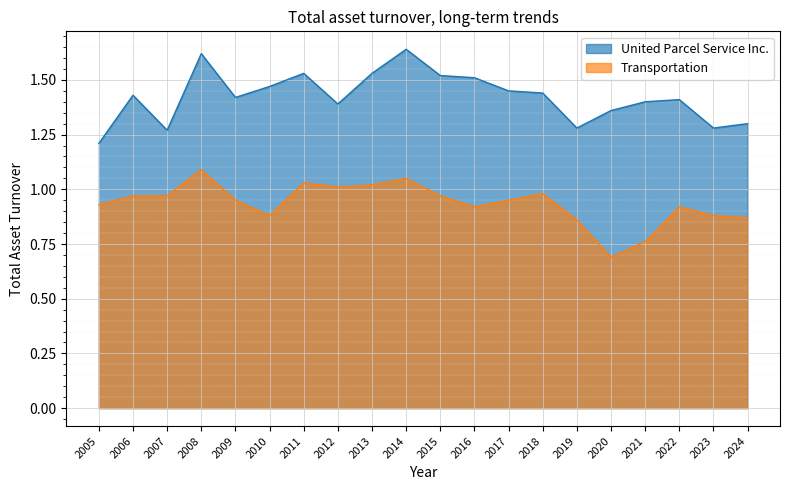

Which category has the lowest value in the United Parcel Service Inc. series?

2005